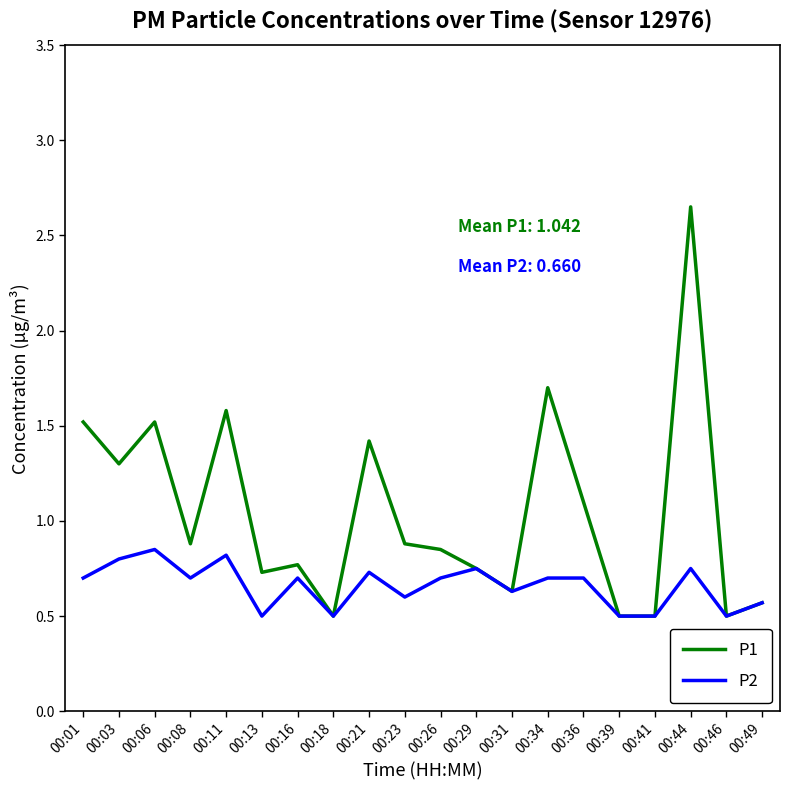

In P1, how many points are higher than both neighbors (excluding endpoints)?

6